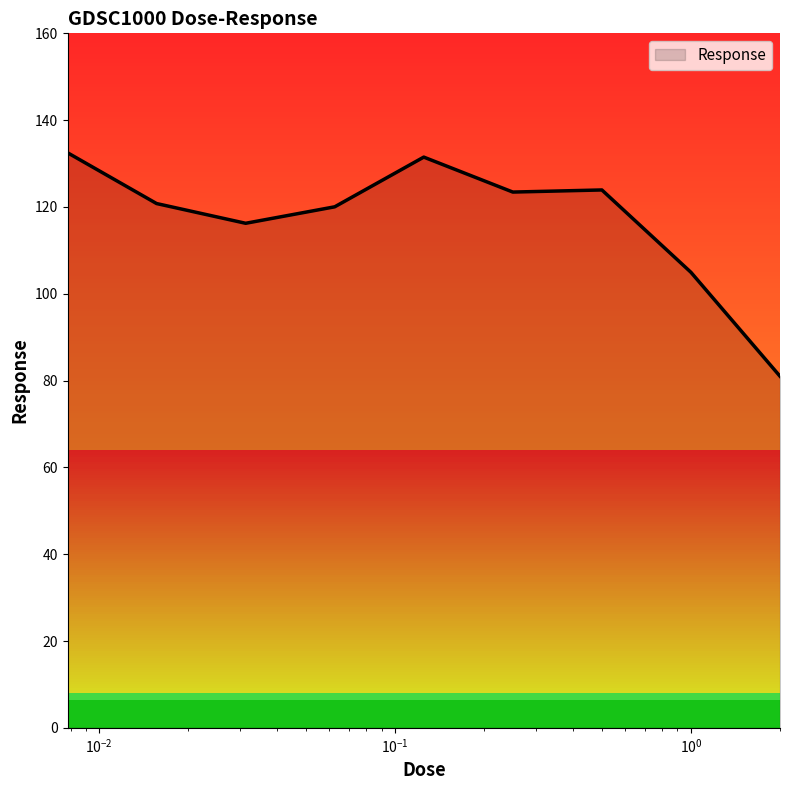

What is the minimum value shown in the chart?

81.0